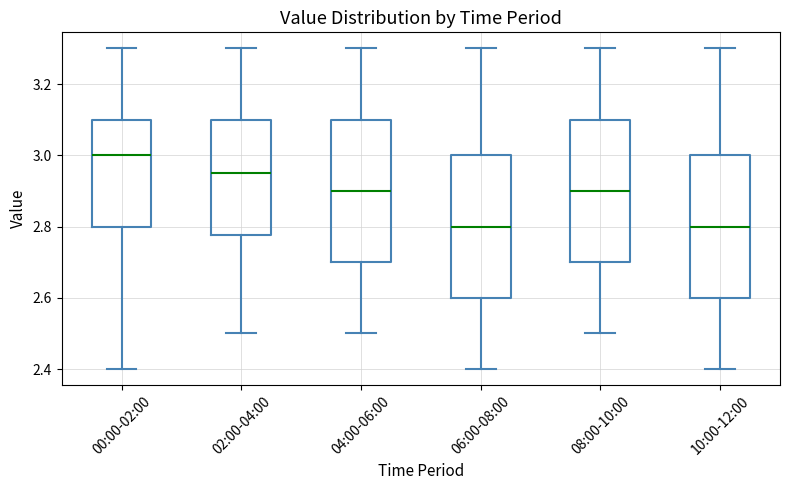

Reading left to right, transcribe this box plot: for each box, give where its median line is, the range the box spans, and where its two whiskers end, as read against the y-axis. The values are not printed on the chart, so give them approximately, as read against the axis.

00:00-02:00: median 3.00, box 2.80 to 3.10, whiskers 2.40 to 3.30
02:00-04:00: median 2.96, box 2.78 to 3.10, whiskers 2.50 to 3.30
04:00-06:00: median 2.90, box 2.70 to 3.10, whiskers 2.50 to 3.30
06:00-08:00: median 2.80, box 2.60 to 3.00, whiskers 2.40 to 3.30
08:00-10:00: median 2.90, box 2.70 to 3.10, whiskers 2.50 to 3.30
10:00-12:00: median 2.80, box 2.60 to 3.00, whiskers 2.40 to 3.30